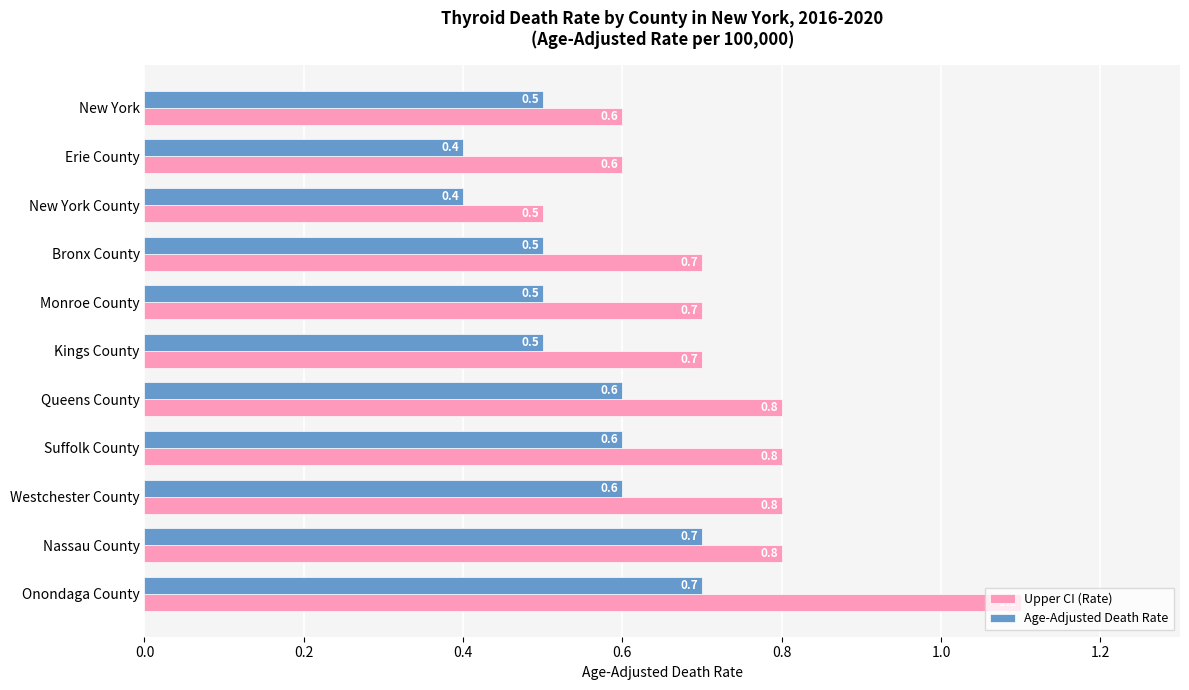

What is the difference between the second highest and minimum values in the Upper CI (Rate) series?

0.3